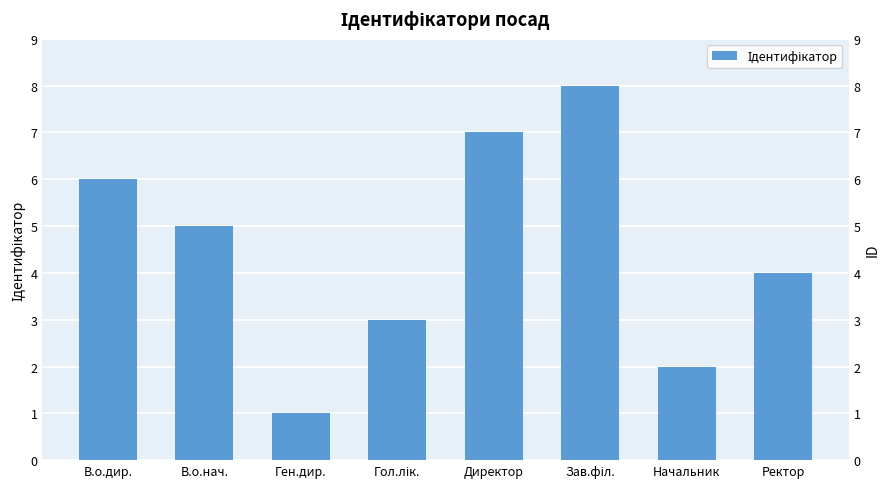

What is the value of the 5th bar from the left?

7